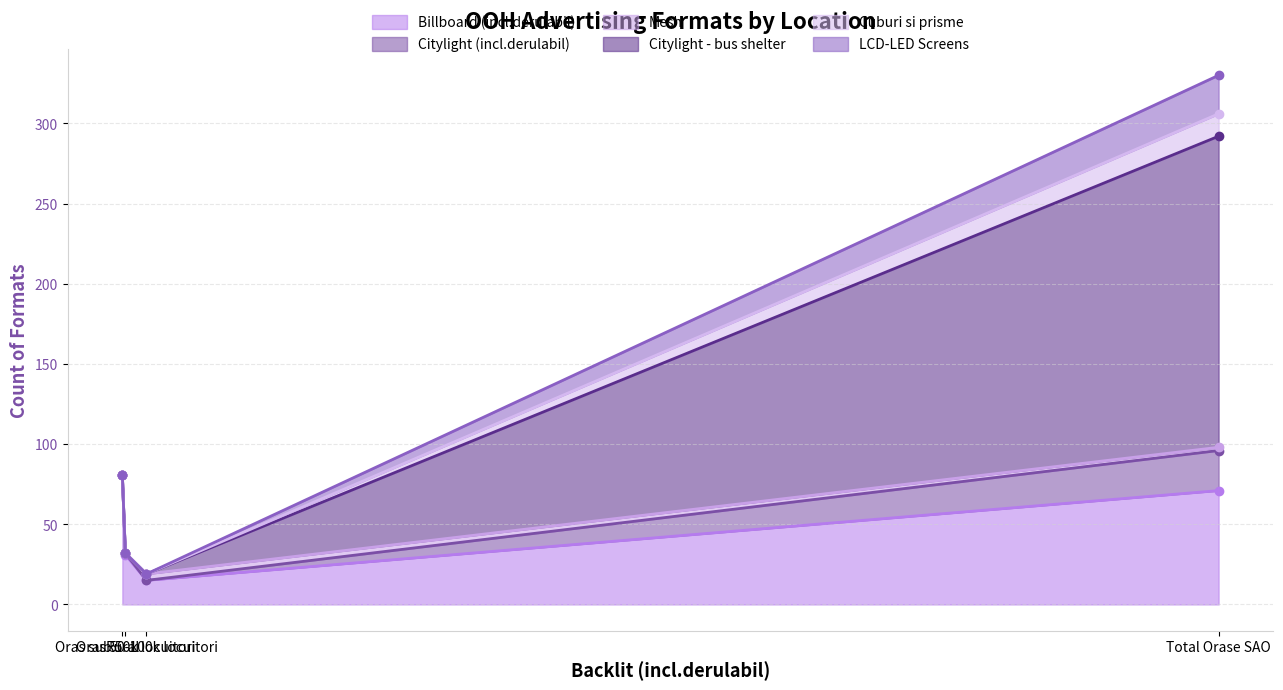

True or false: Mesh and LCD-LED Screens intersect in this chart.

False